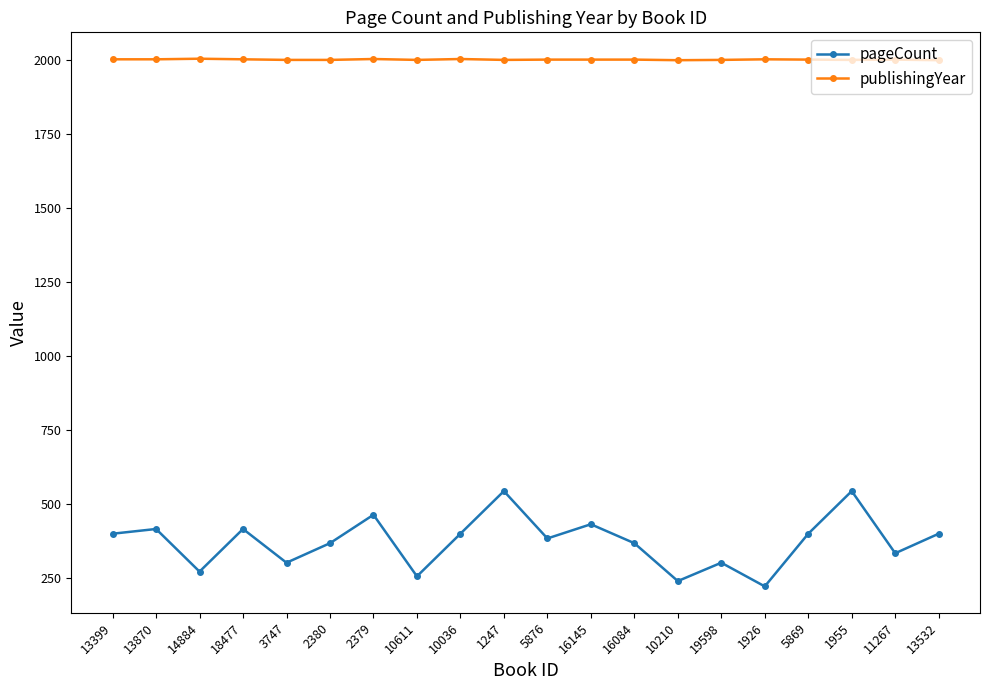

Does the chart display data point markers on the line(s)?

Yes